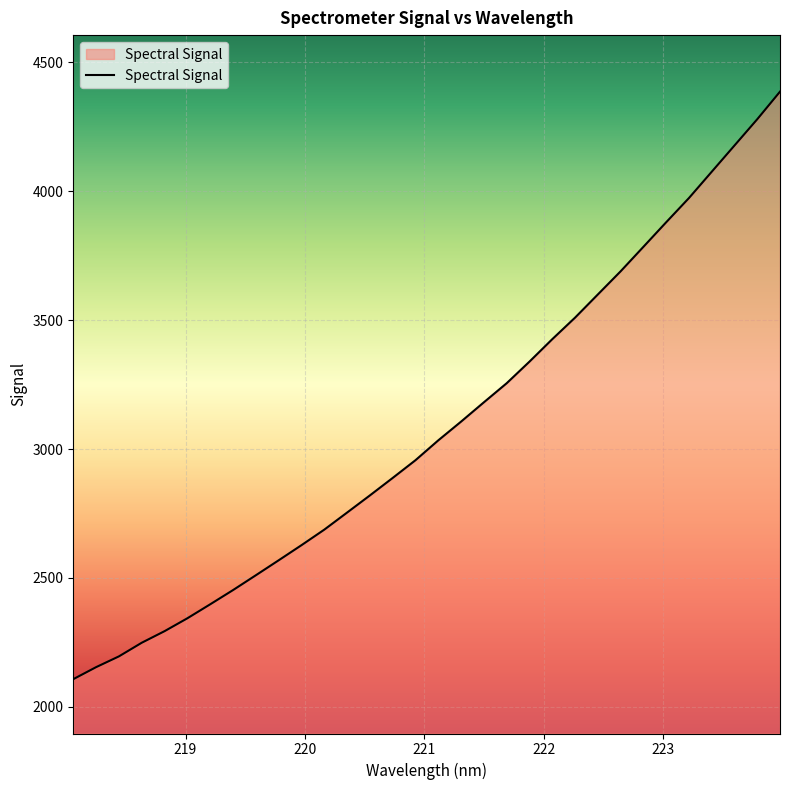

What is the difference between the maximum and minimum values?

2278.9